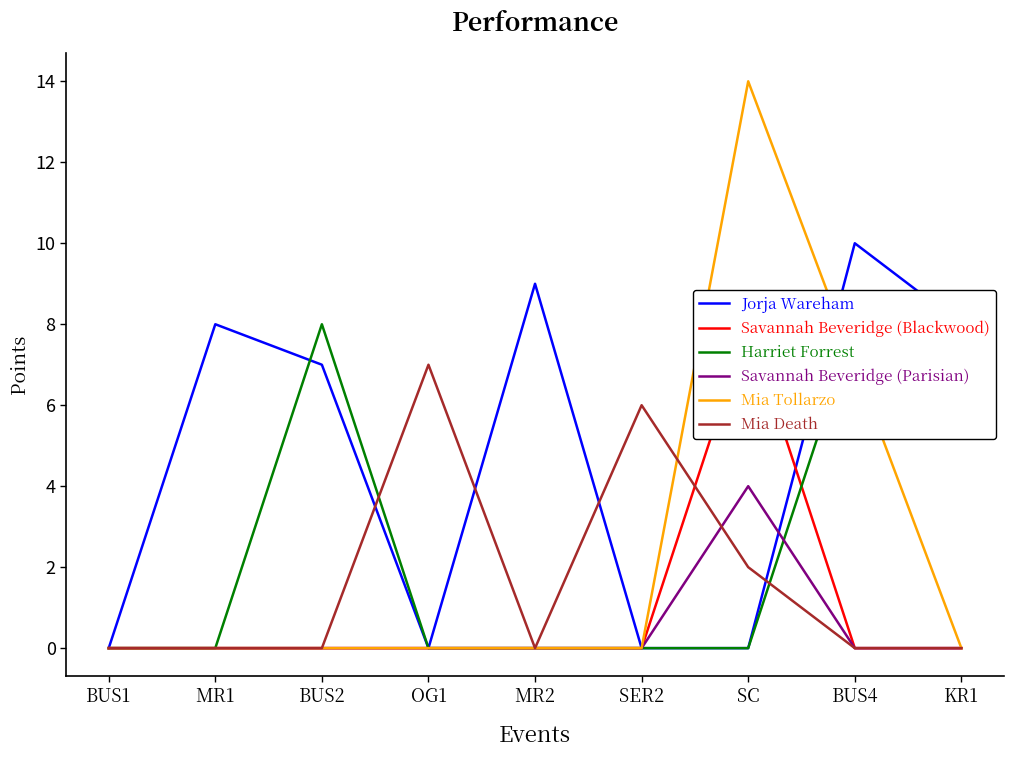

What is the maximum value shown in the chart?

14